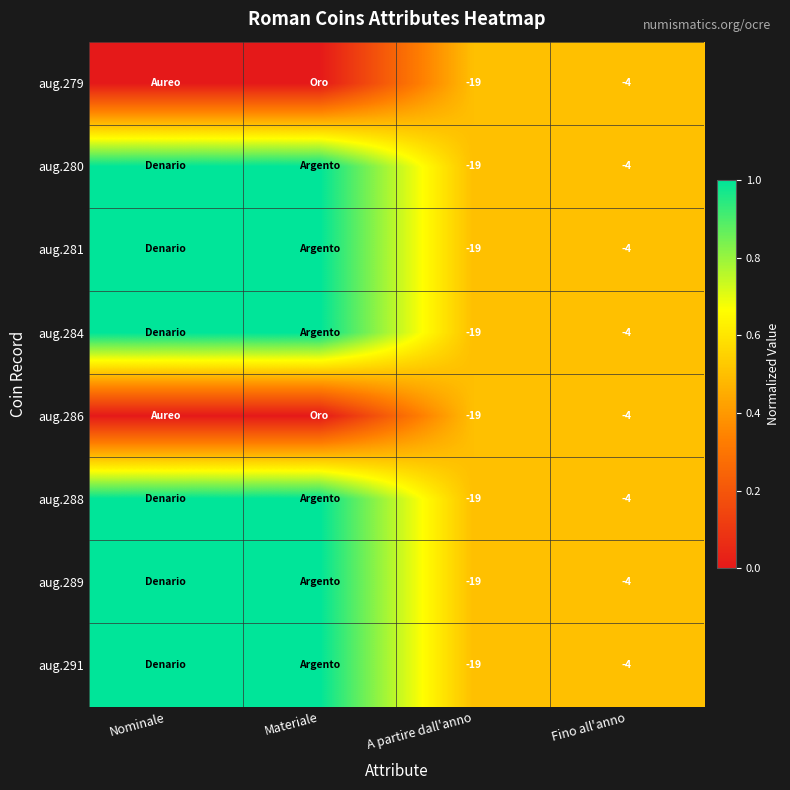

Is it true that aug.291 equals -5 at A partire dall'anno?

False